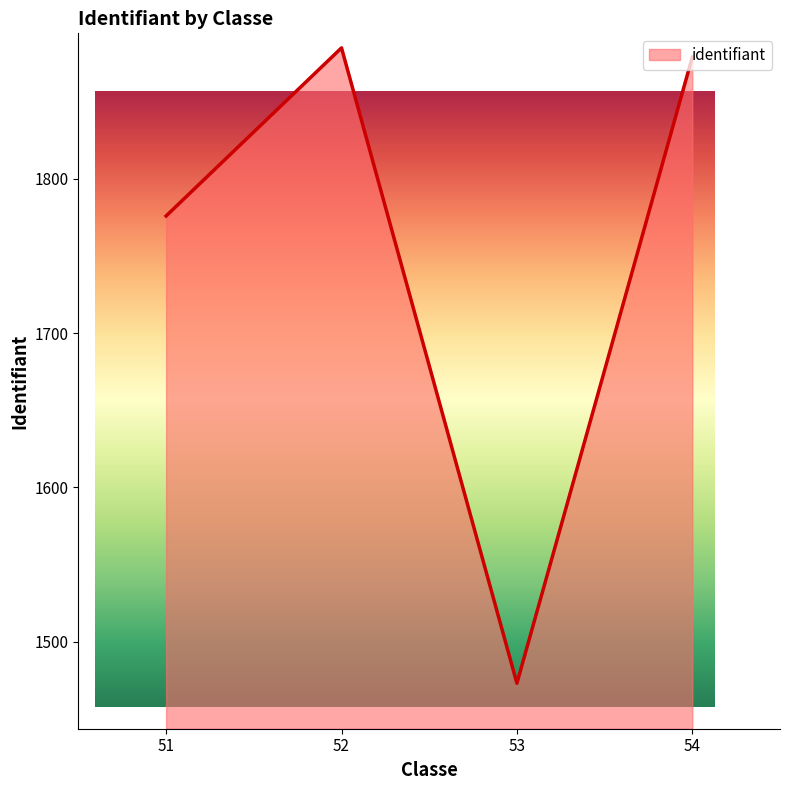

Read the value at 51.

1776